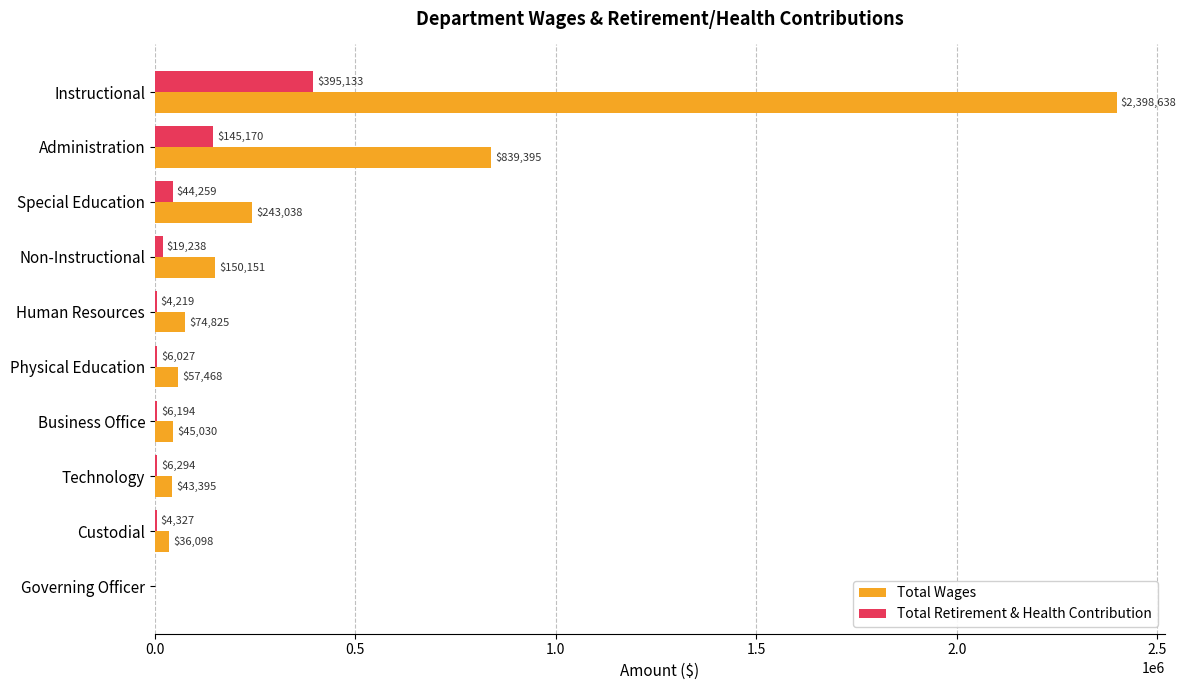

What is the sum of all Total Wages values?

3888038